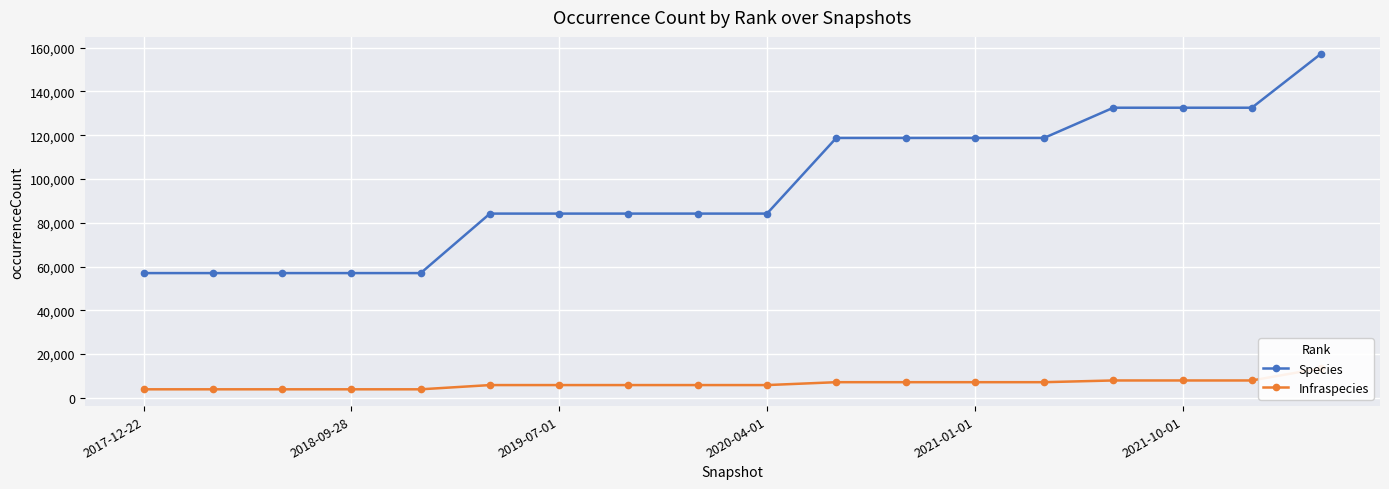

How many lines are shown in the chart?

2